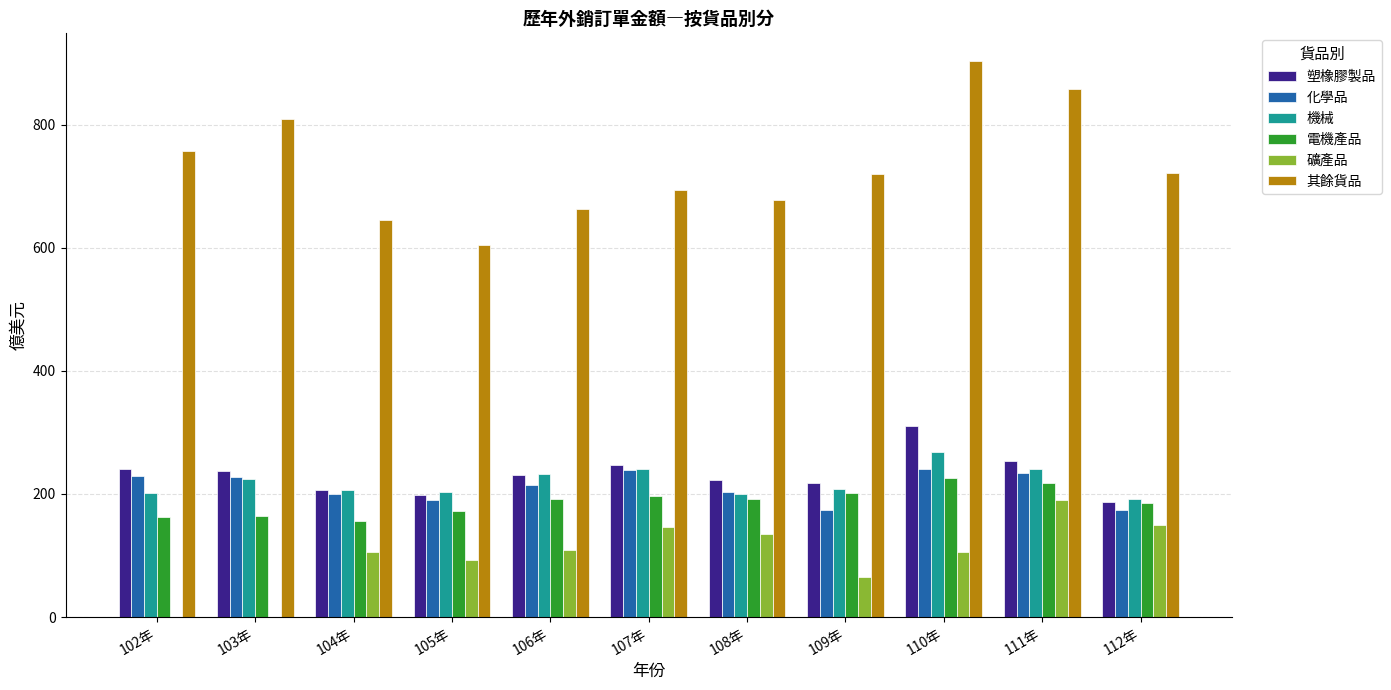

The 其餘貨品 series shows 1267.9 at 111年. True or false?

False